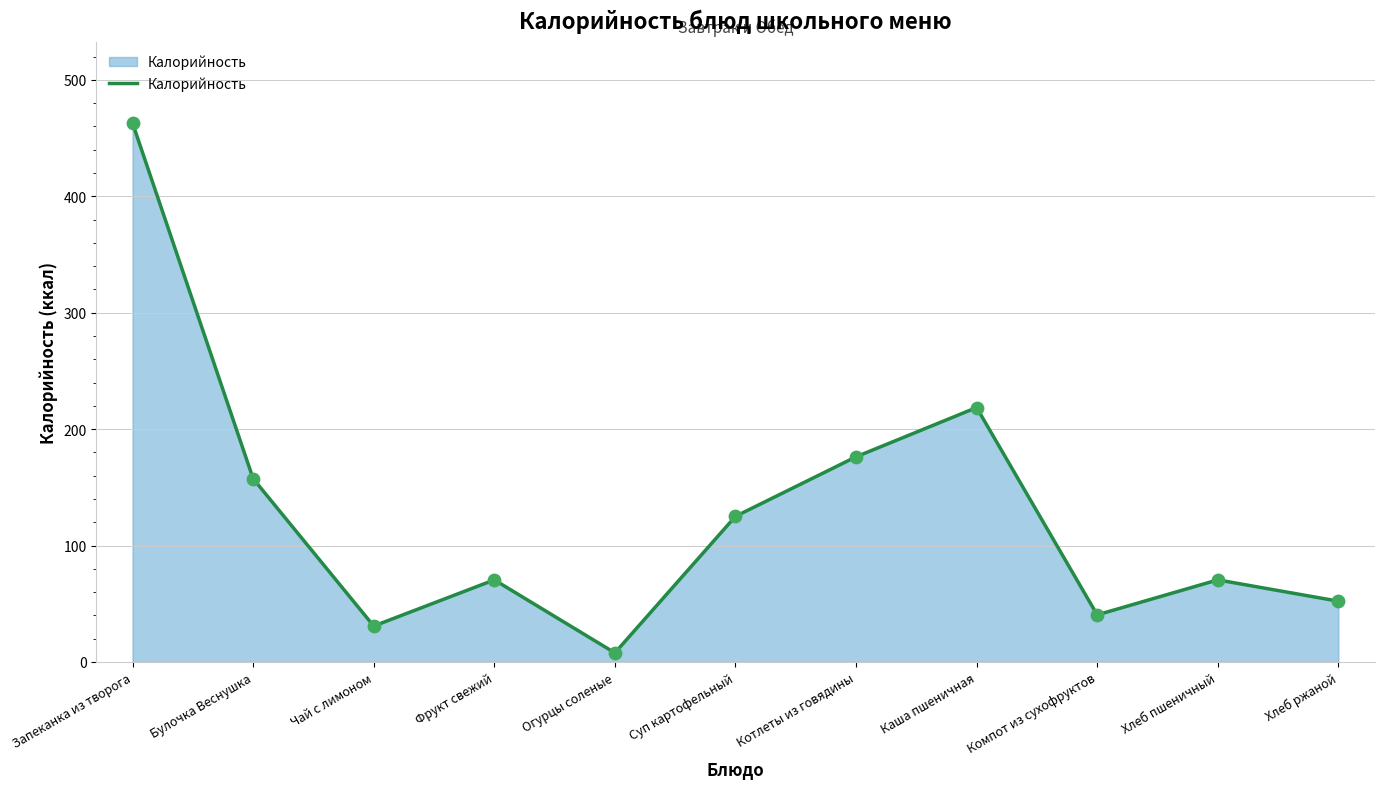

Approximately how many times larger is the value at Хлеб ржаной compared to Компот из сухофруктов?

1.3